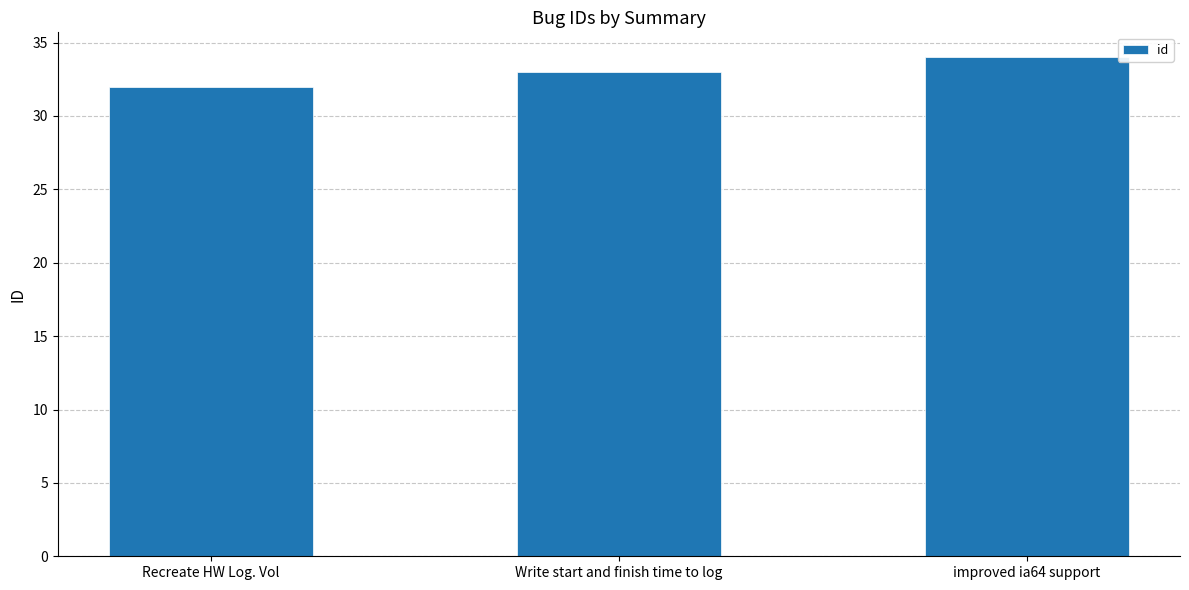

The value at Write start and finish time to log is 33. True or false?

True